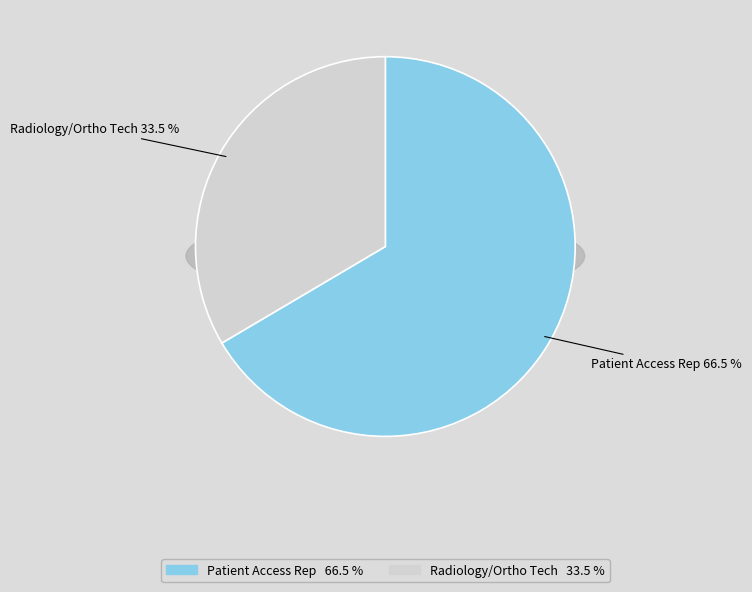

True or false: Radiology/Ortho Tech accounts for 21% of the total.

False